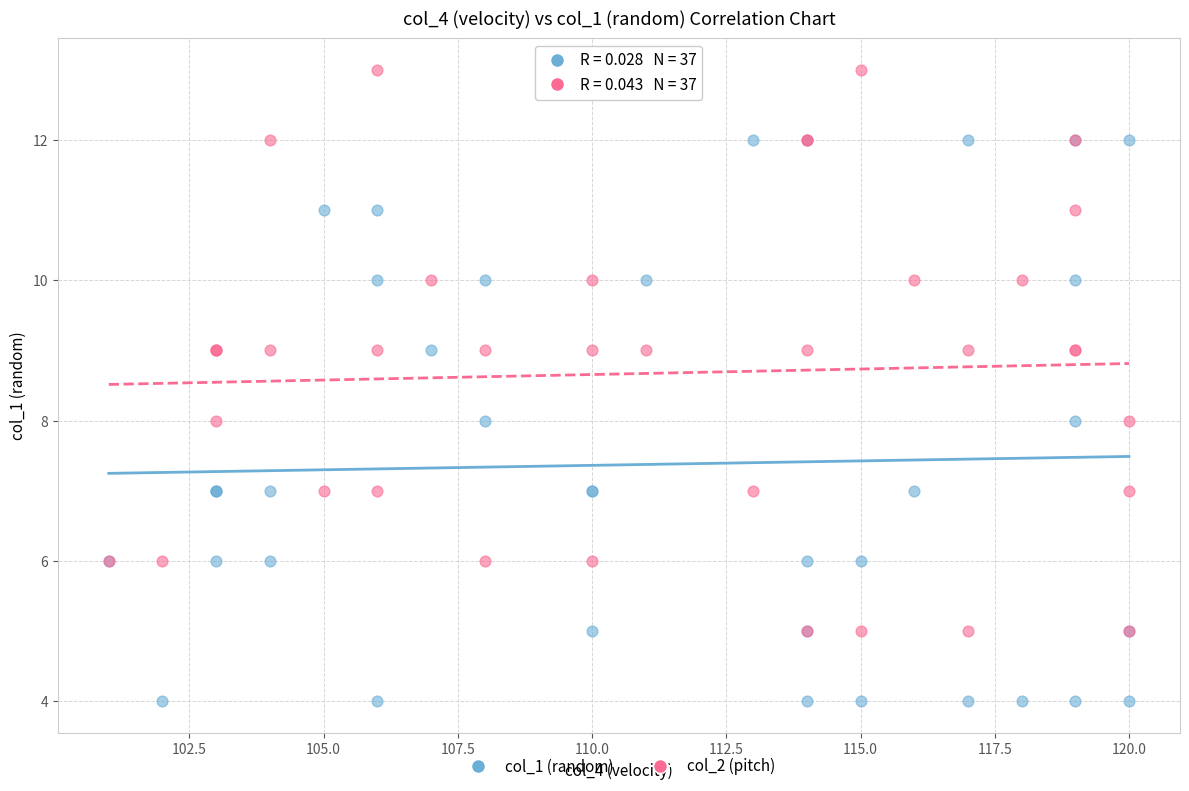

Which series contains the highest Y value?

col_2 (pitch)